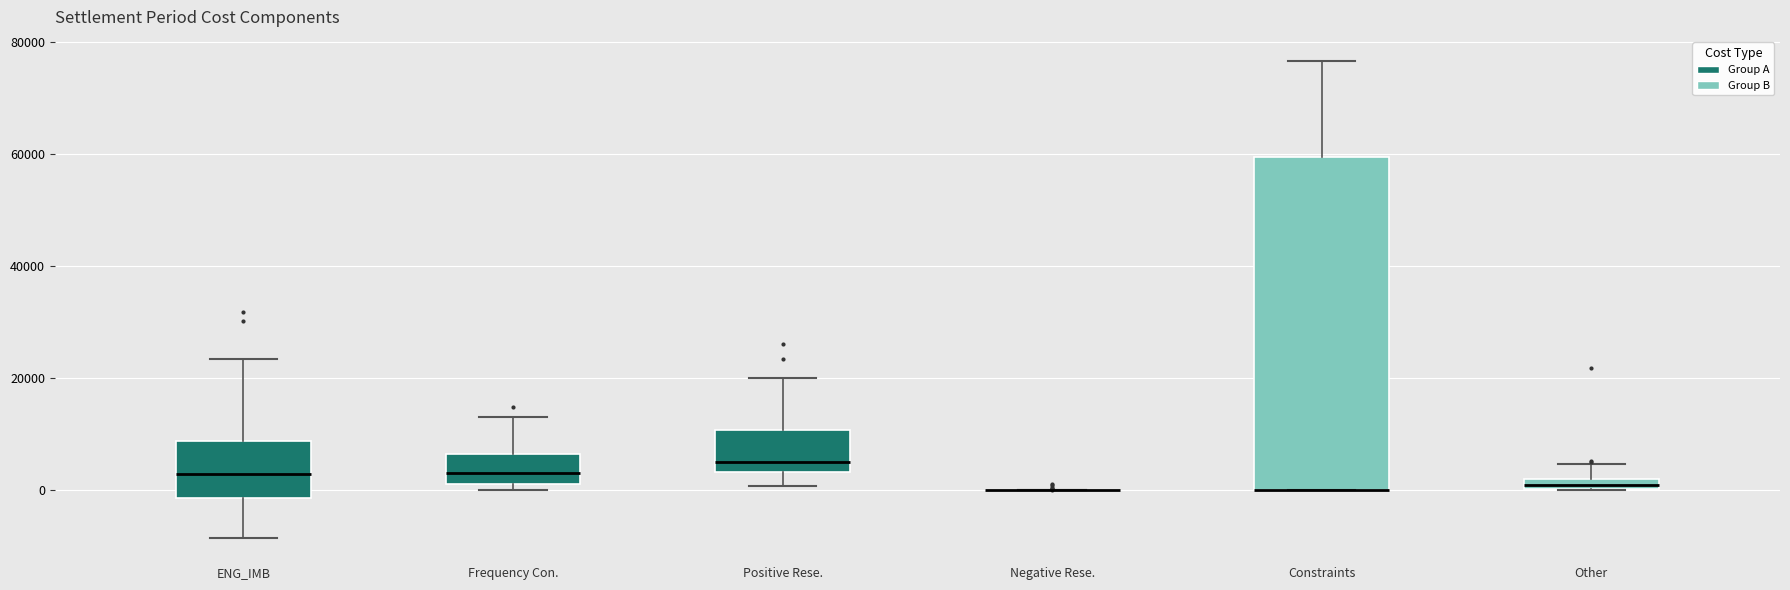

Where does the upper whisker of the box for Constraints end on the y-axis? The values are not printed on the chart, so give them approximately, as read against the axis.

76000